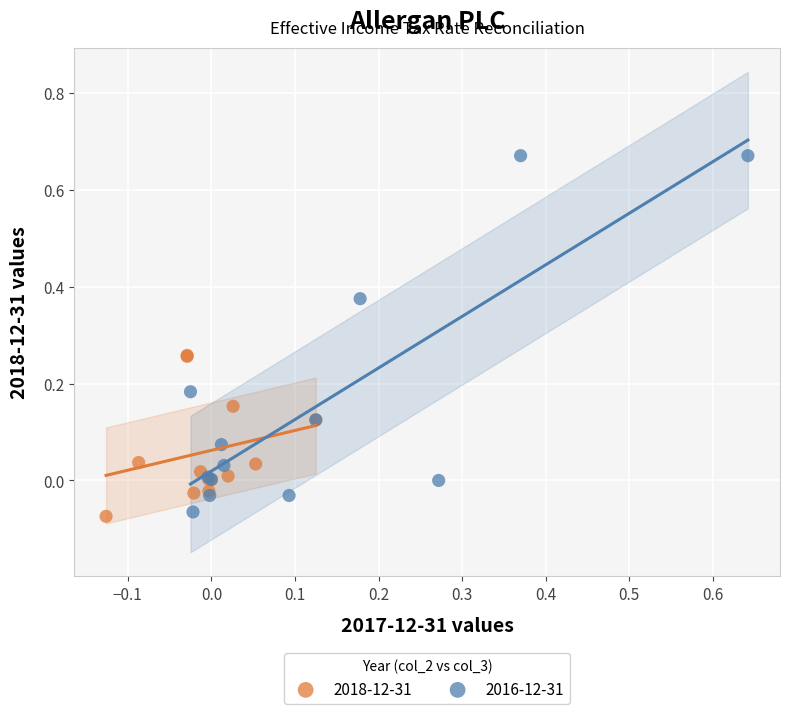

Which series contains the lowest Y value?

2018-12-31